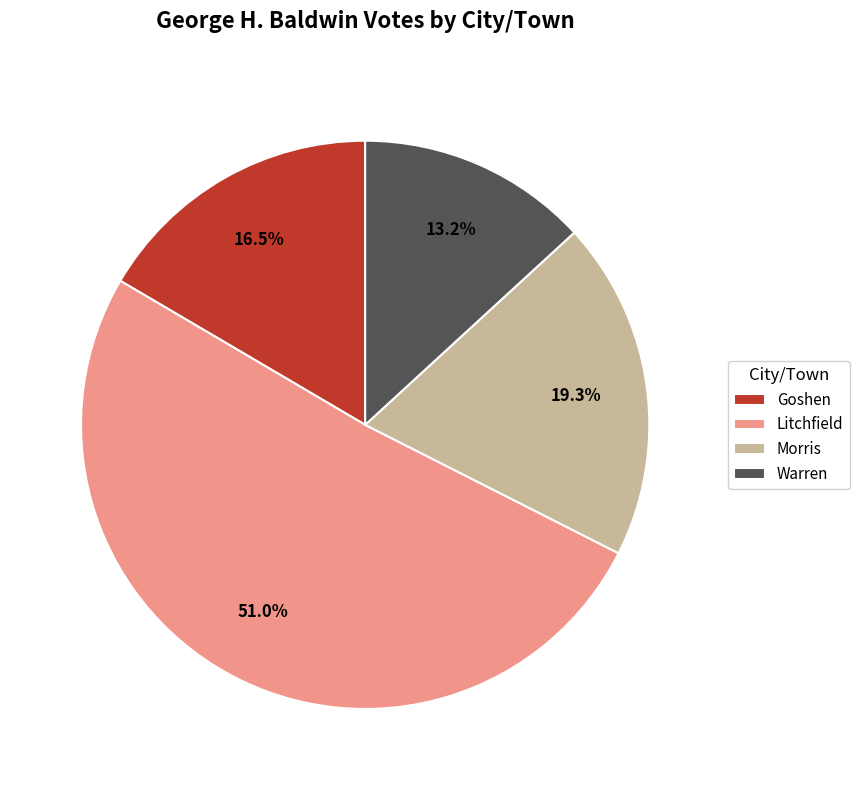

To the nearest percent, what is the difference between the largest and smallest slice percentages?

38%